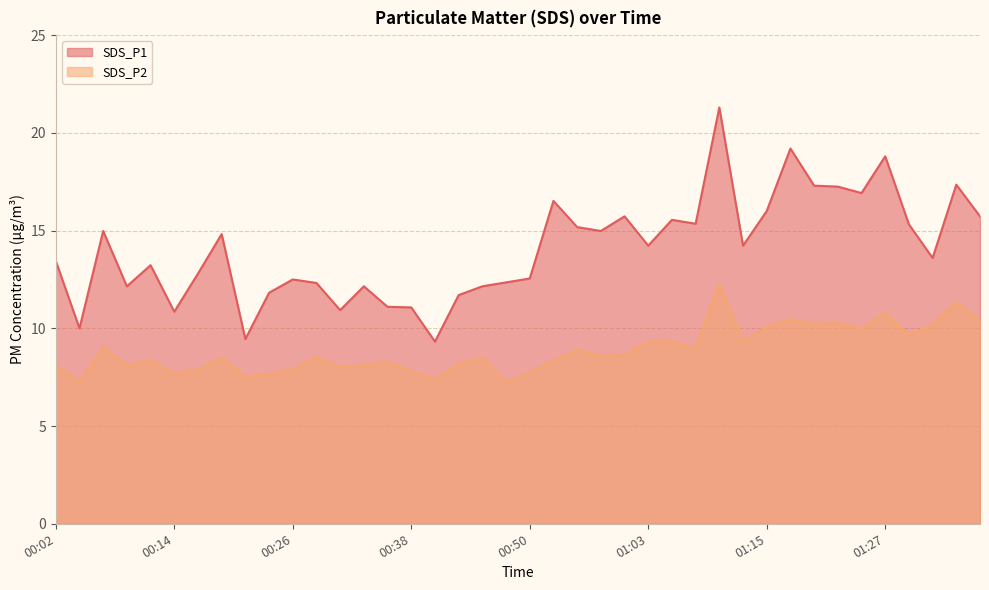

What is the label of the 8th point from the right?

01:20